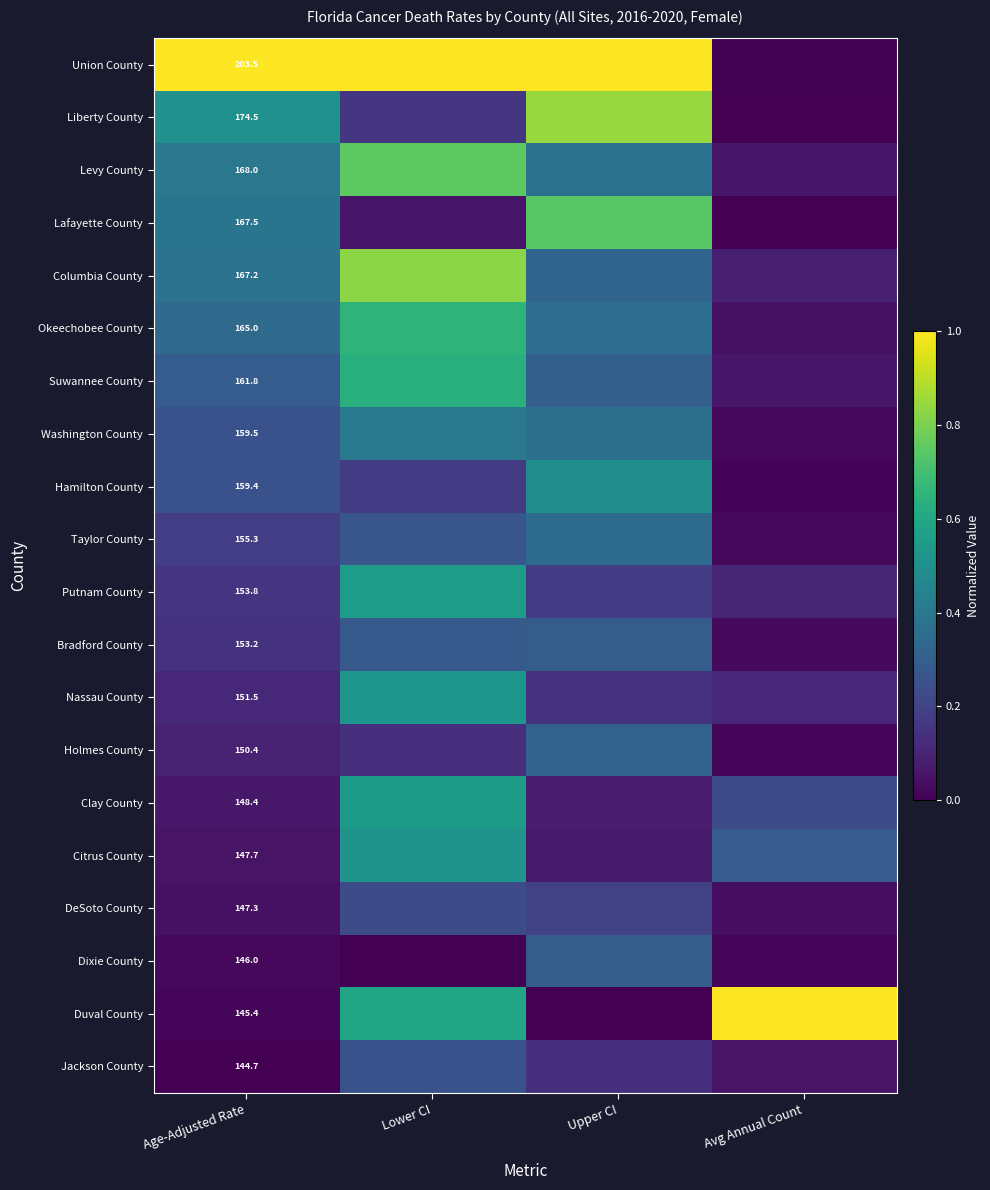

What is the difference between the second highest and minimum values in the Okeechobee County series?

0.3